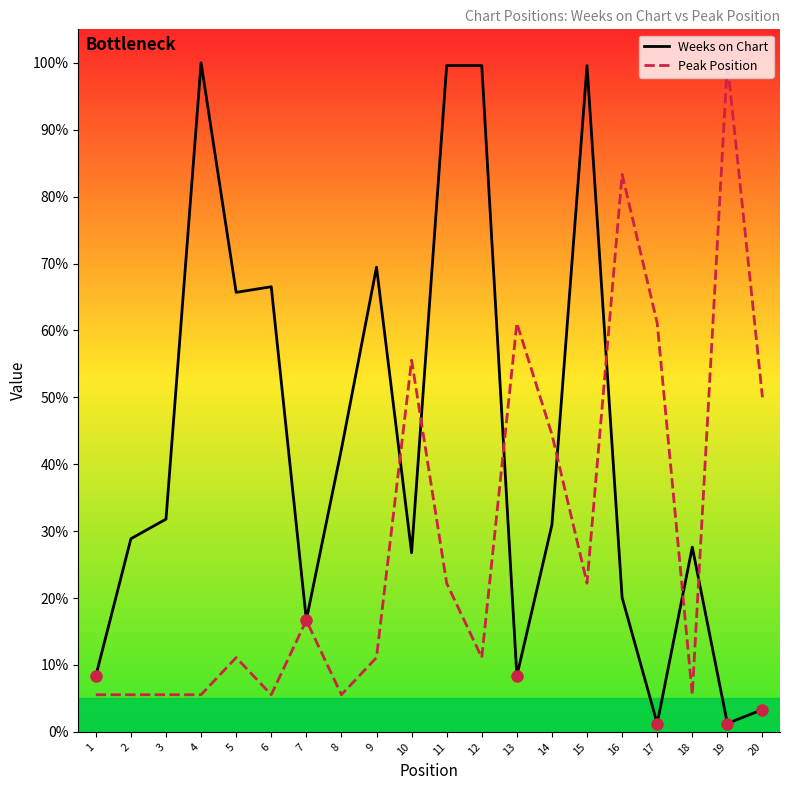

Does the chart have visible grid lines?

No